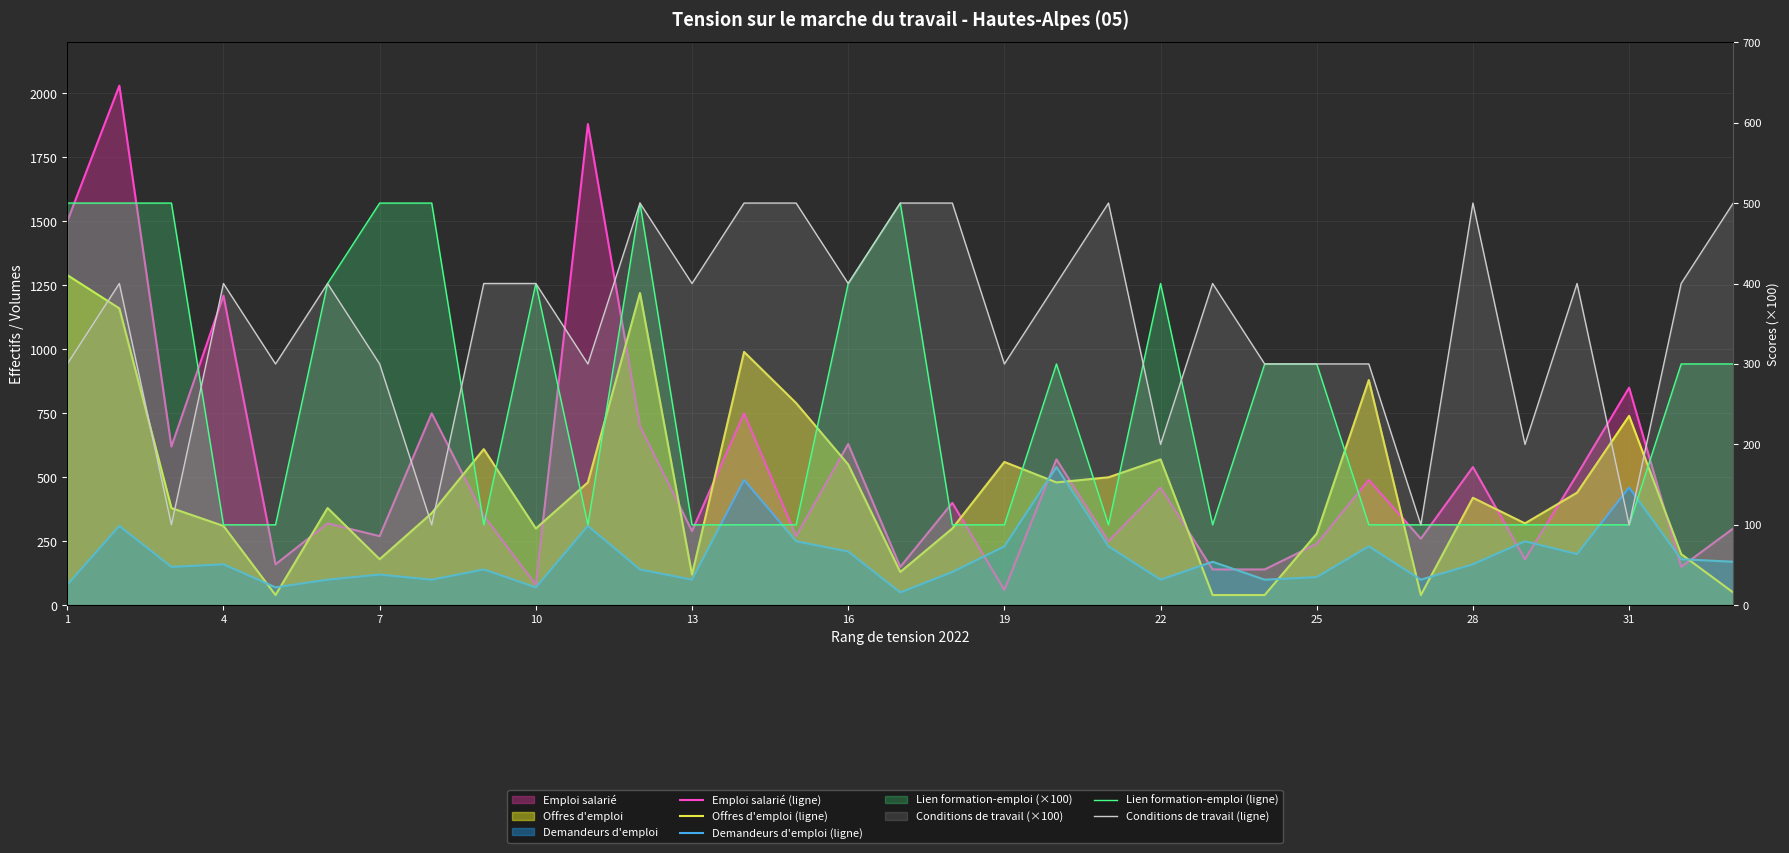

How many Lien formation-emploi (ligne) values are between 100 and 400?

26